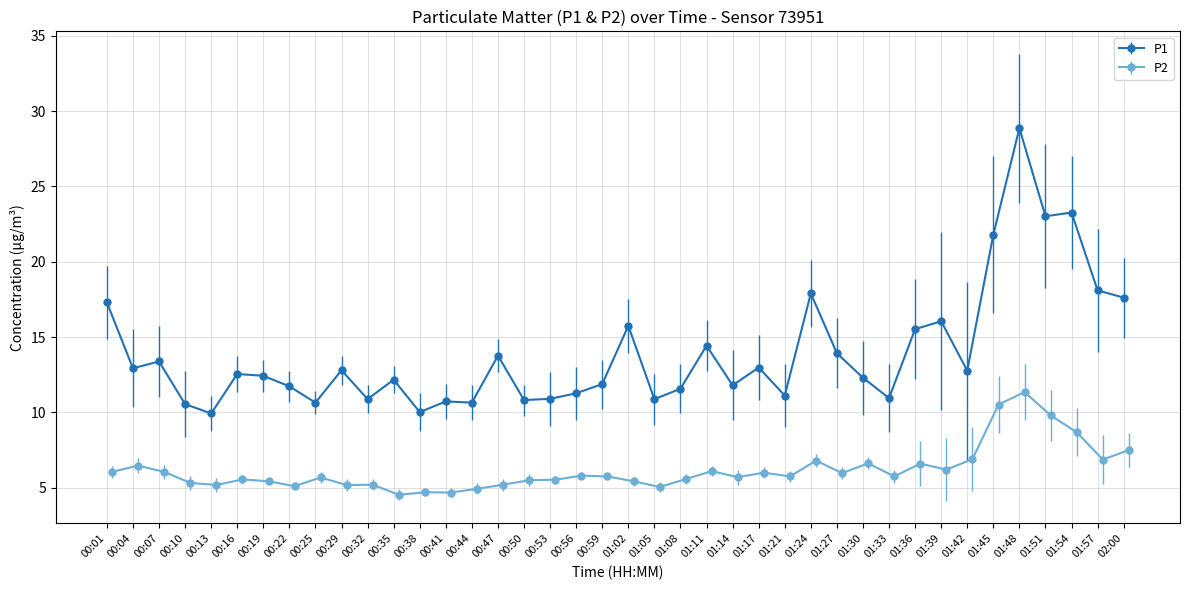

True or false: P1 has a value of 15.8 at 01:02.

True